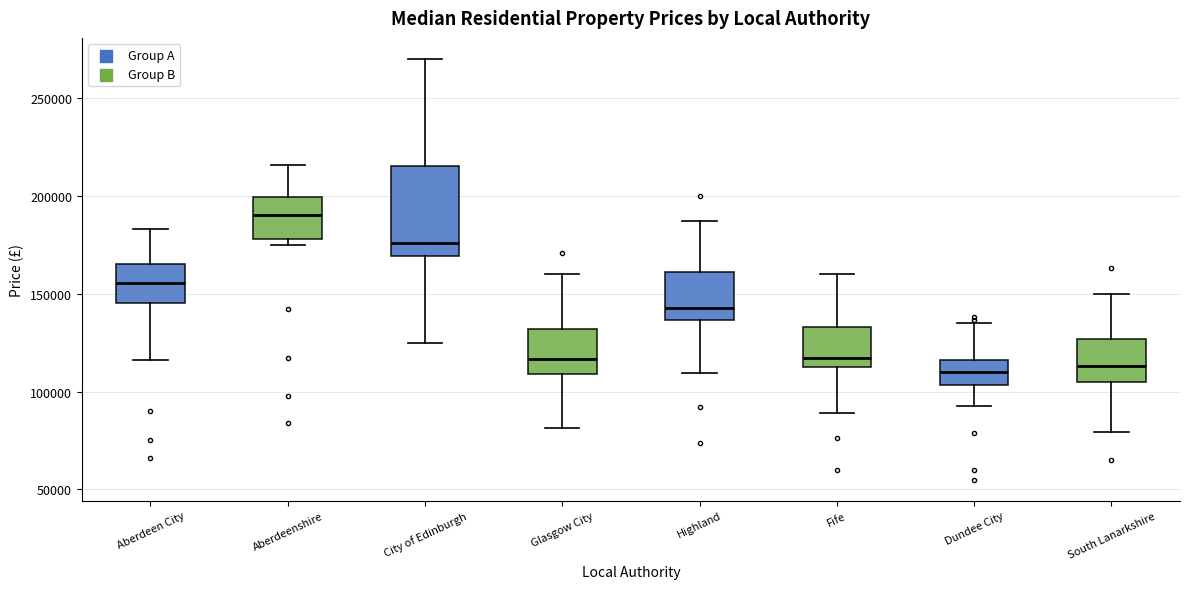

Reading left to right, read every box against the y-axis: the position of its median line, the range the box covers, and the ends of its whiskers. The values are not printed on the chart, so give them approximately, as read against the axis.

Aberdeen City: median 155000, box 145000 to 165000, whiskers 115000 to 185000
Aberdeenshire: median 190000, box 180000 to 200000, whiskers 175000 to 215000
City of Edinburgh: median 175000, box 170000 to 215000, whiskers 125000 to 270000
Glasgow City: median 115000, box 110000 to 130000, whiskers 80000 to 160000
Highland: median 145000, box 135000 to 160000, whiskers 110000 to 185000
Fife: median 115000, box 110000 to 135000, whiskers 90000 to 160000
Dundee City: median 110000, box 105000 to 115000, whiskers 95000 to 135000
South Lanarkshire: median 115000, box 105000 to 125000, whiskers 80000 to 150000